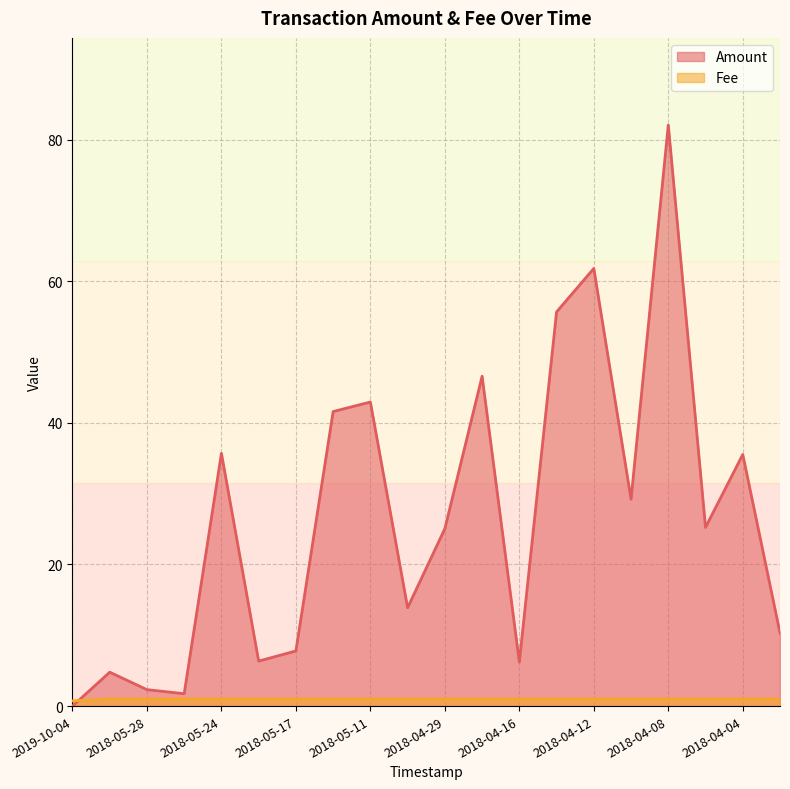

The Fee series shows 0.4 at 2018-04-27. True or false?

False